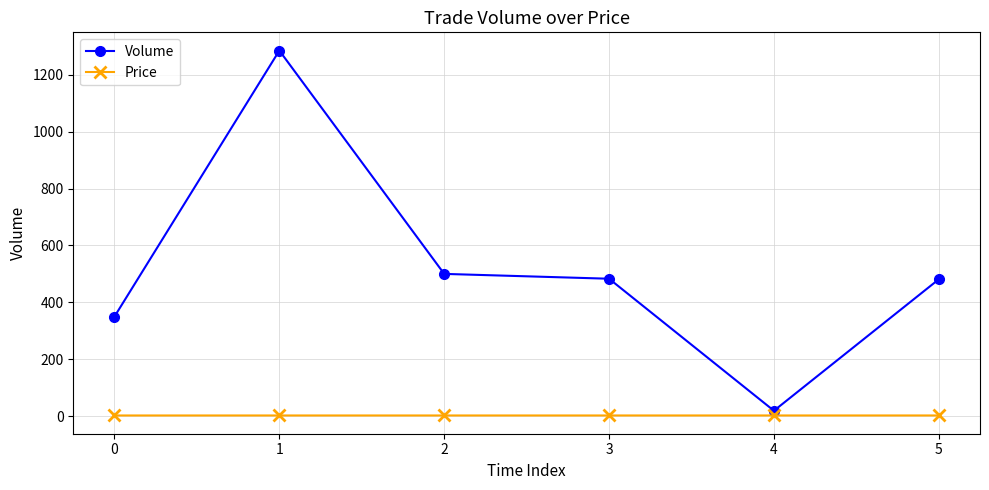

What is the lowest value of the Price series?

2.3